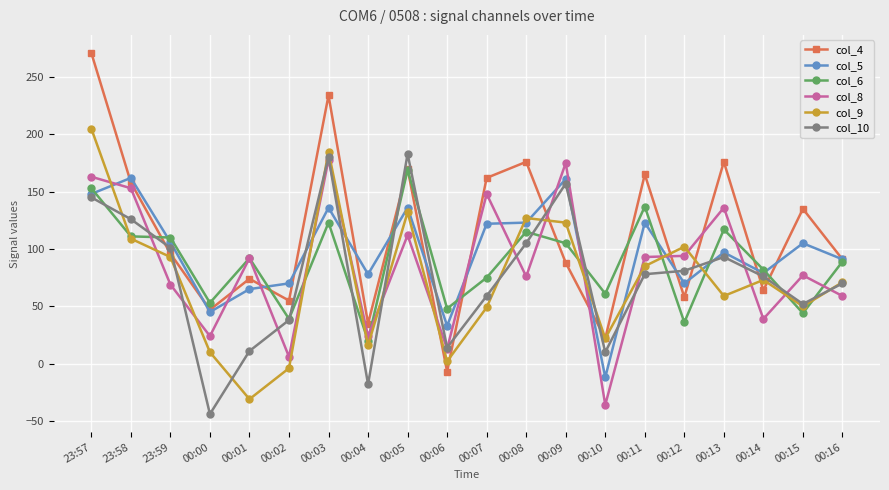

What is the greatest value displayed?

271